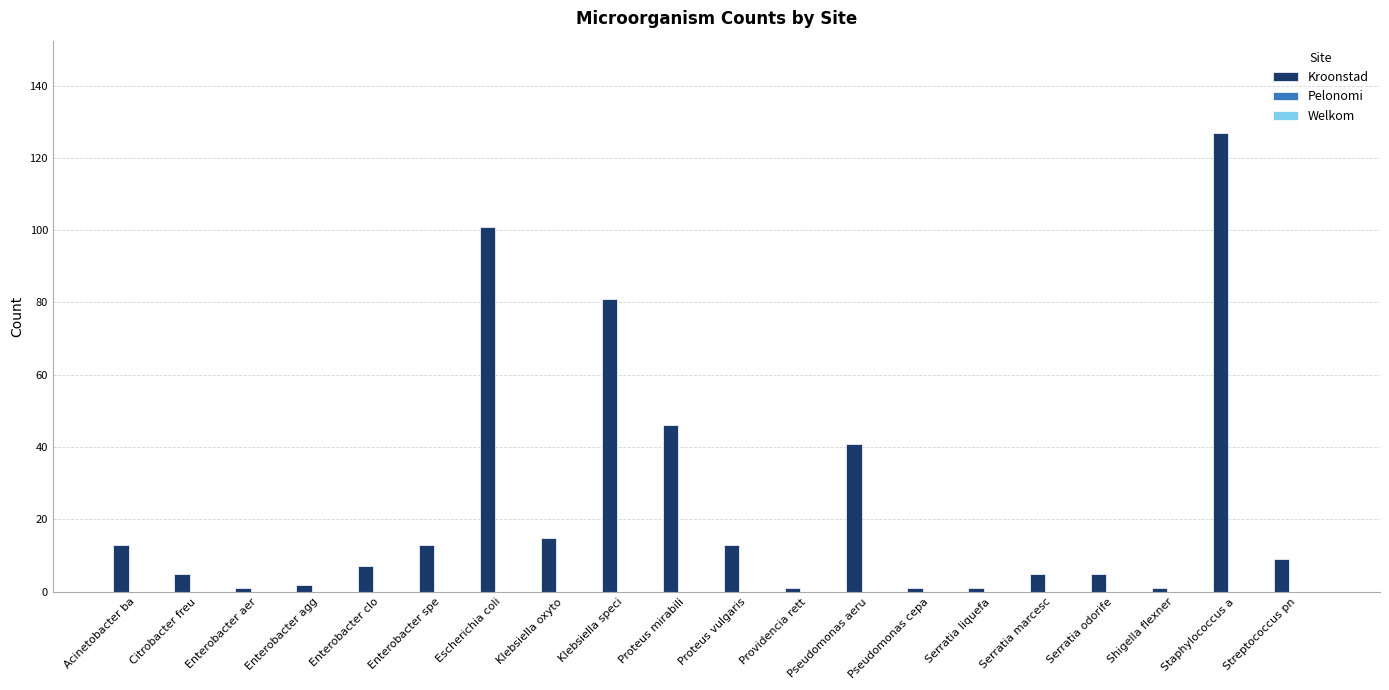

Approximately how many times larger is the value at Klebsiella oxyto compared to Enterobacter spe?

1.2